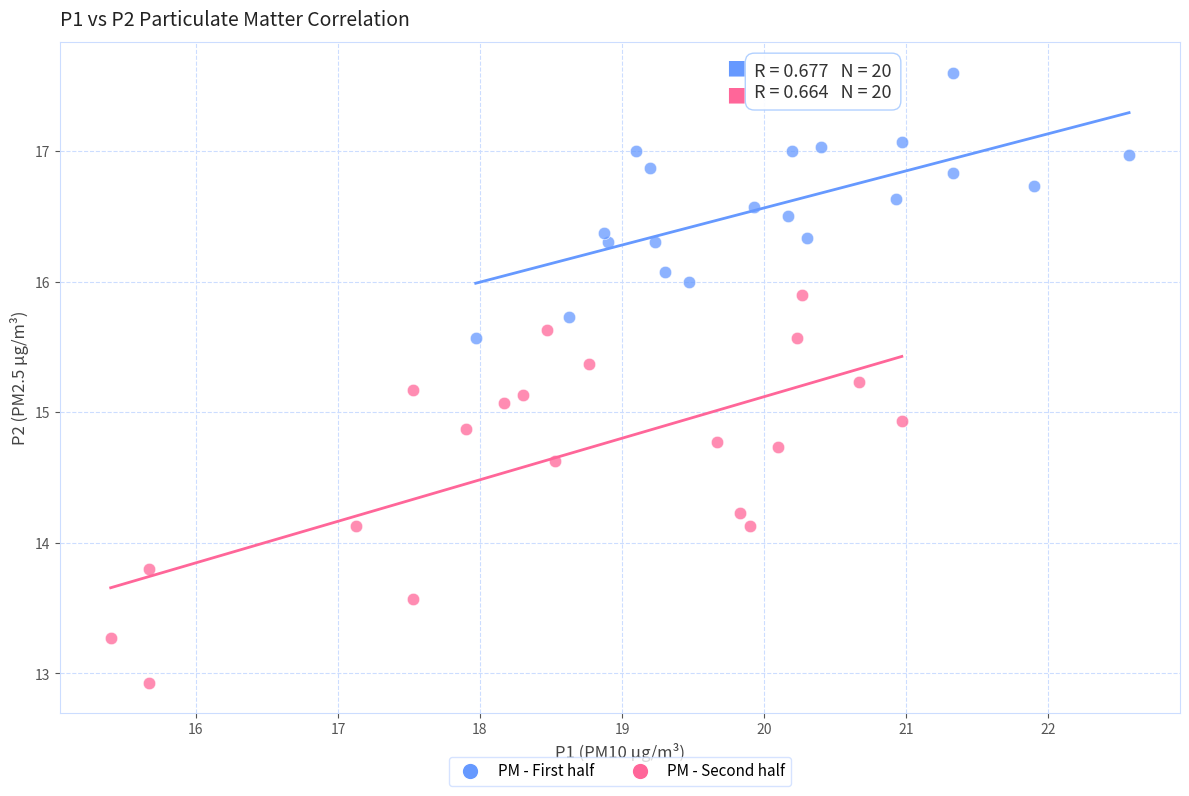

Which series reaches the minimum Y coordinate?

PM - Second half